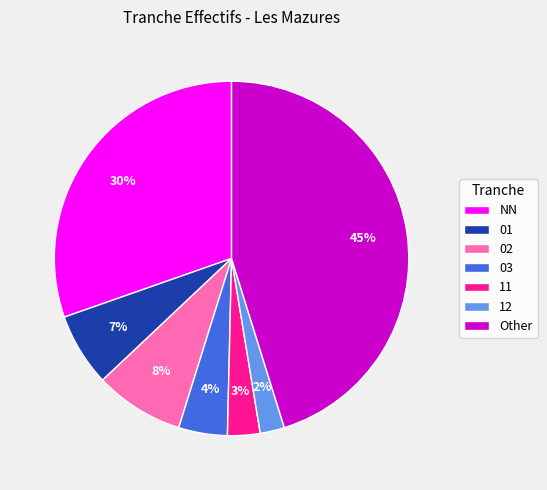

To the nearest percent, what is the average slice percentage?

14%